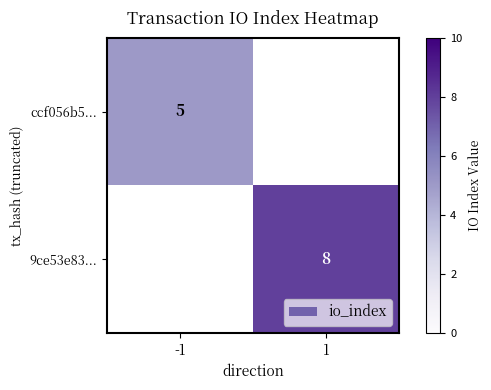

Which has a higher value, -1 or 1?

1